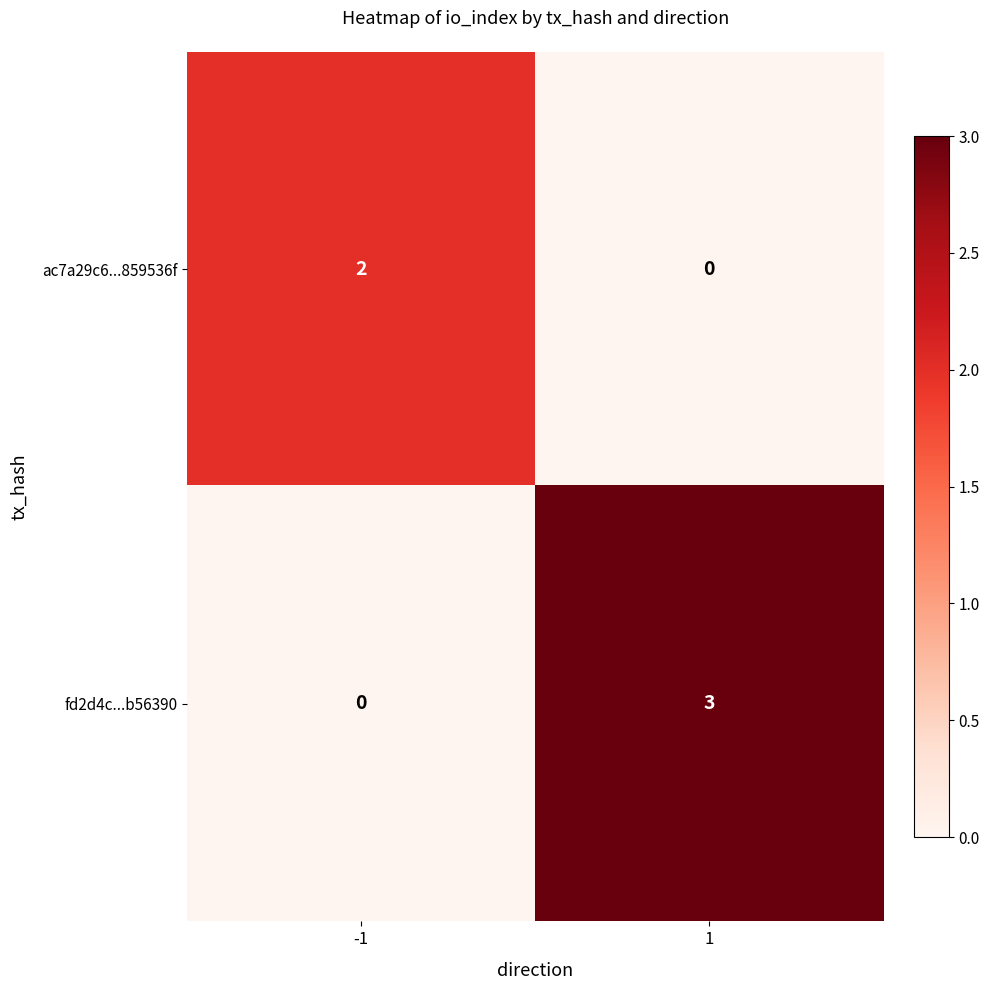

Reading left to right, extract all data points from this chart.

ac7a29c6...859536f: -1=2	1=0
fd2d4c...b56390: -1=0	1=3